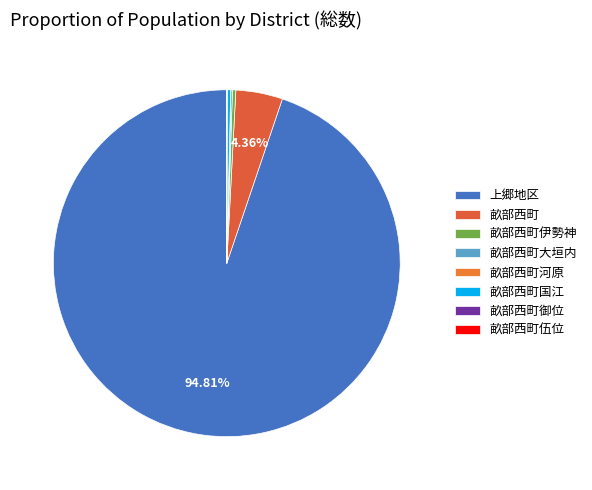

Is 畝部西町 the majority of the pie?

No